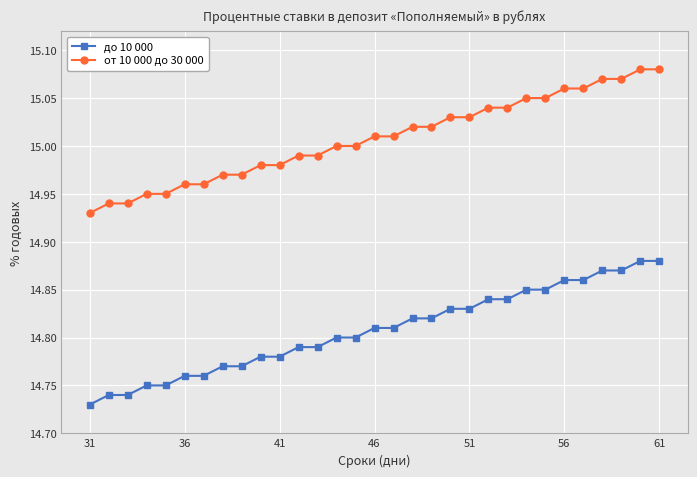

List the series in order of their peak value, lowest first.

до 10 000, от 10 000 до 30 000